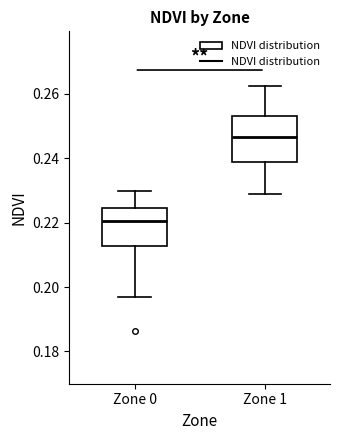

Which box is the tallest, from its lower edge to its upper edge?

Zone 1